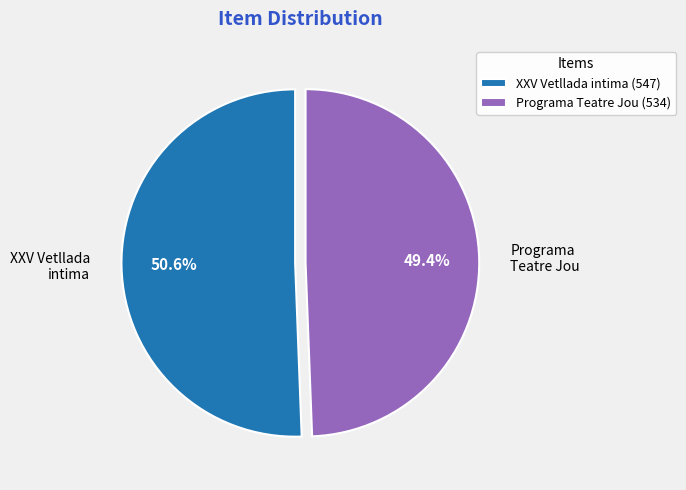

Between XXV Vetllada intima (547) and Programa Teatre Jou (534), which is larger?

XXV Vetllada intima (547)